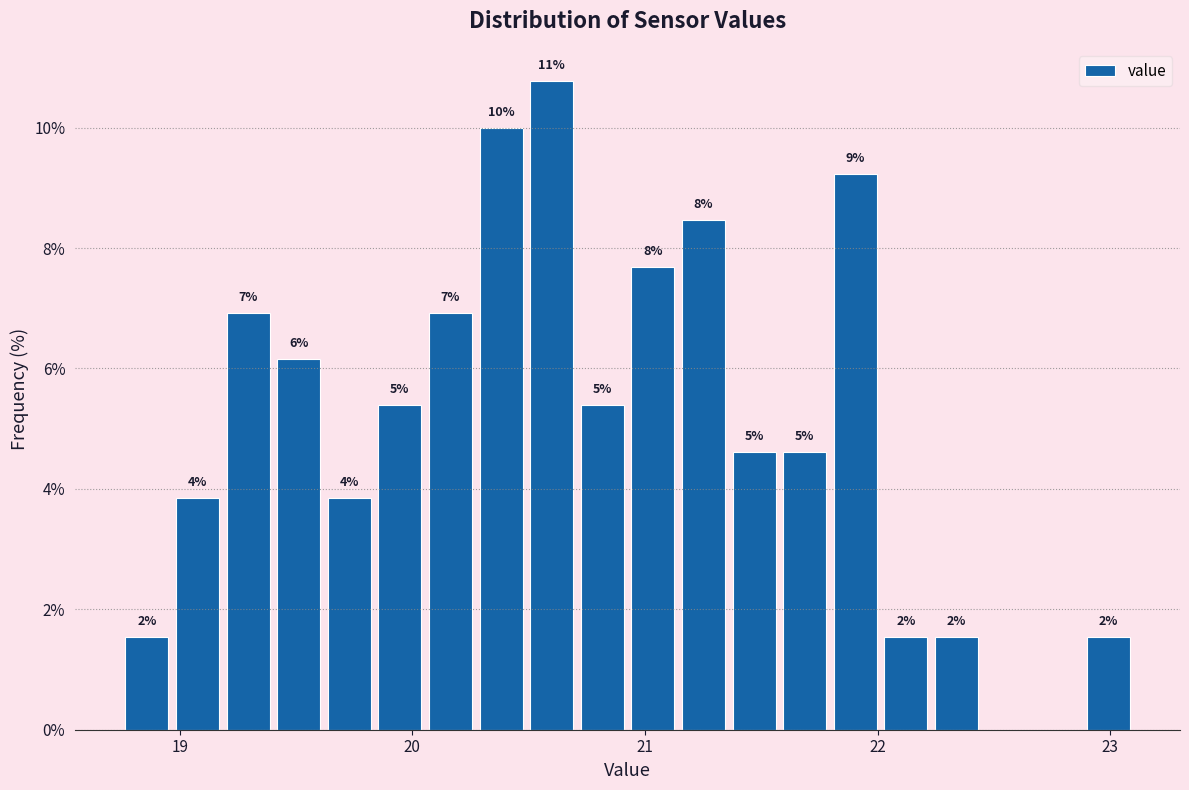

Read against the x-axis, roughly where is the centre of the tallest bar?

20.6